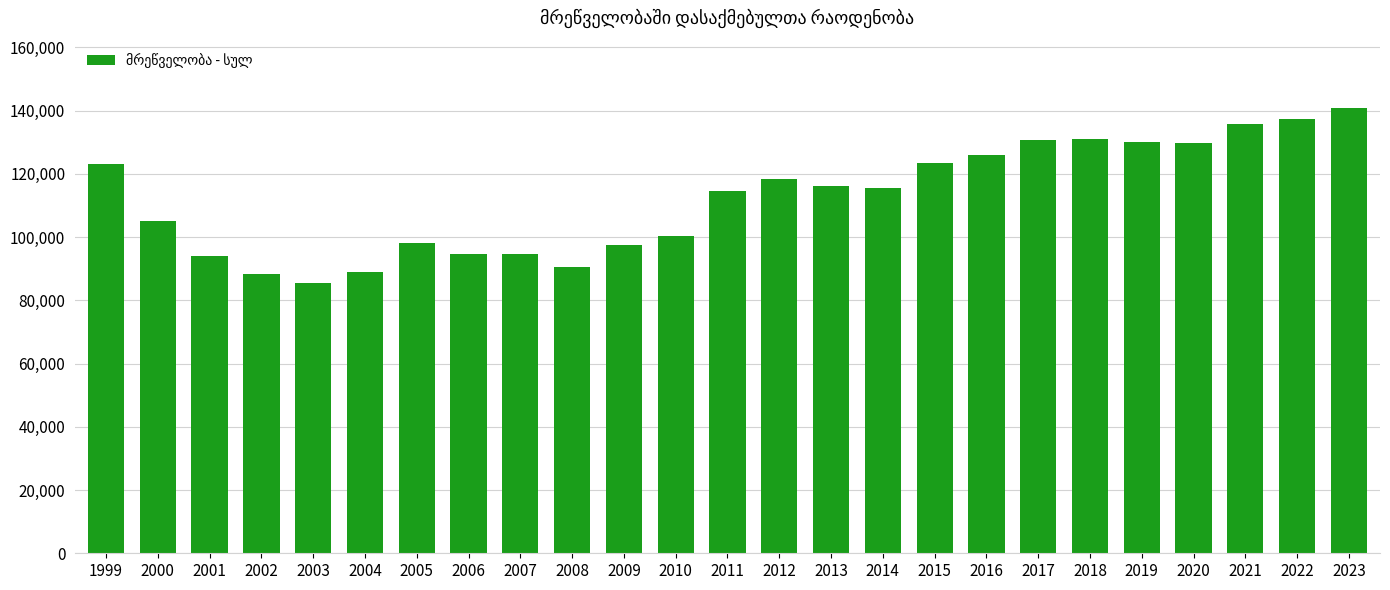

What is the value of the 24th bar from the left?

137363